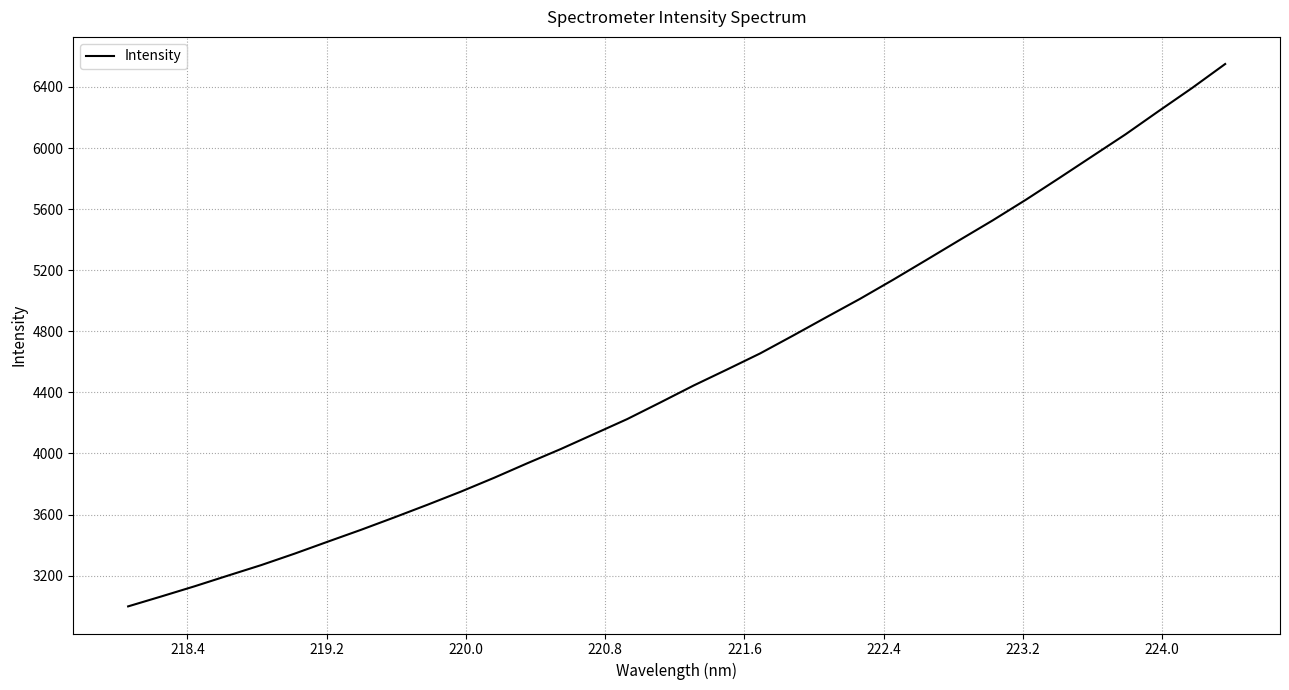

What is the difference between the maximum and minimum values?

3552.1